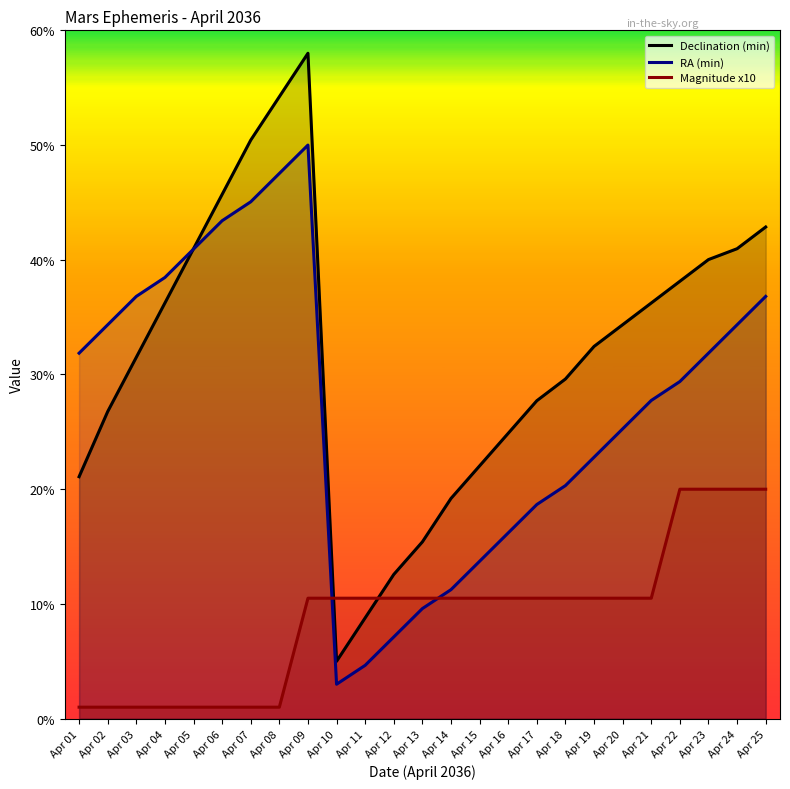

Where do RA (min) and Magnitude x10 first cross each other?

Apr 09 and Apr 10